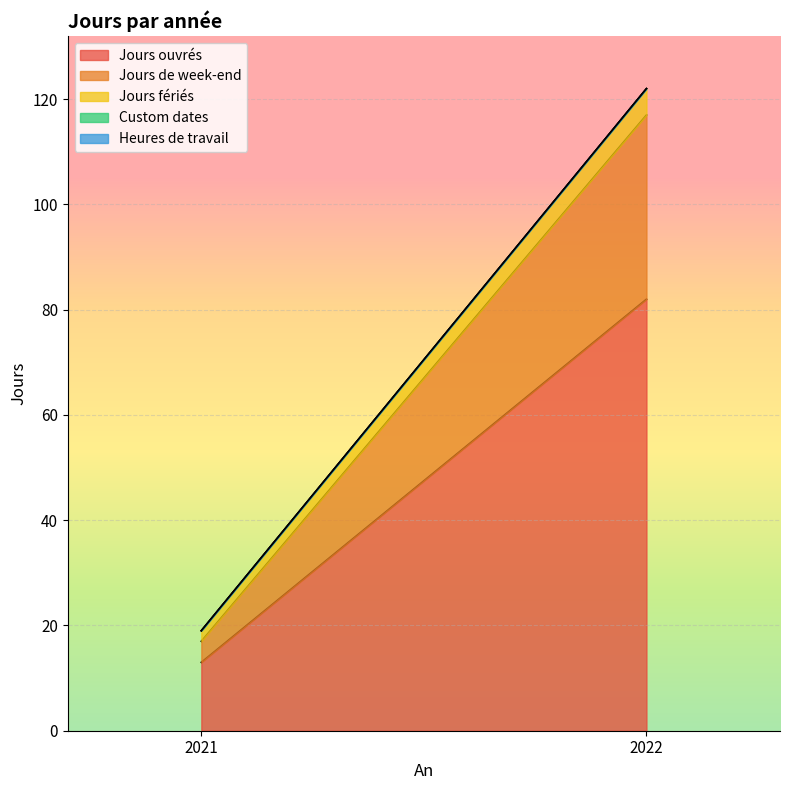

What are all the series names shown in the legend?

Jours ouvrés, Jours de week-end, Jours fériés, Custom dates, Heures de travail